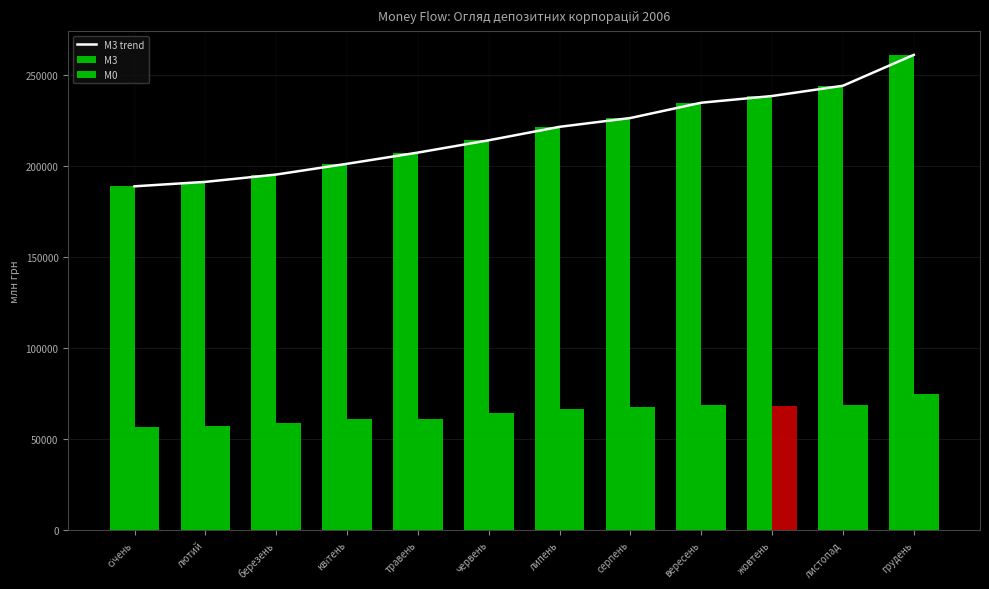

What is the value of the 6th bar from the left?

214136.4